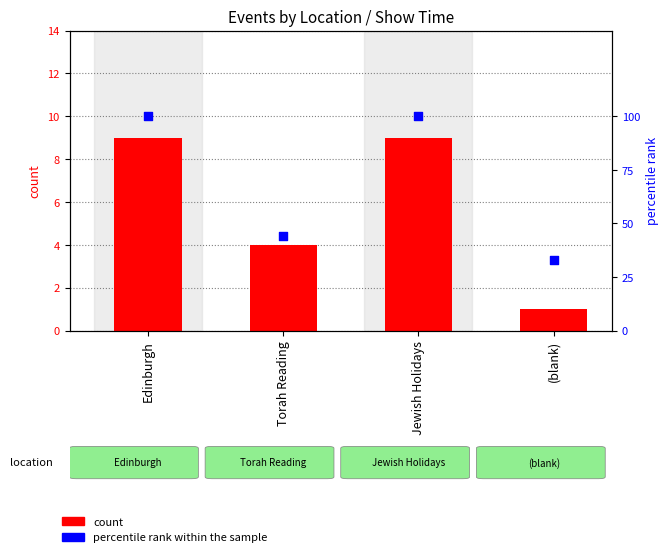

Which series reaches the minimum Y coordinate?

count